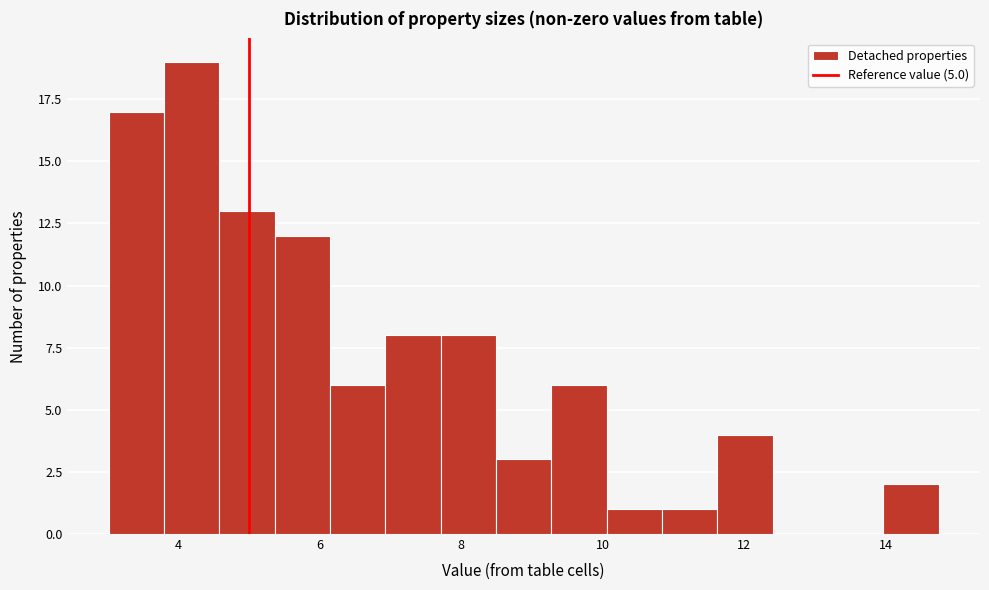

Read against the x-axis, roughly where is the centre of the tallest bar?

4.2